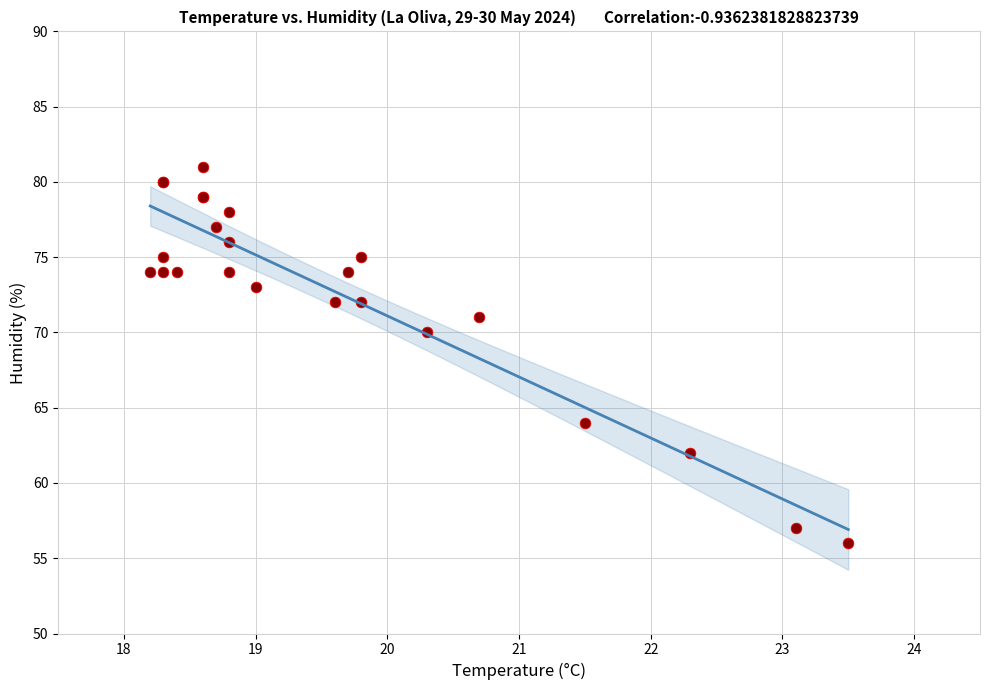

What Y value in the scatter plot is closest to 68?

70